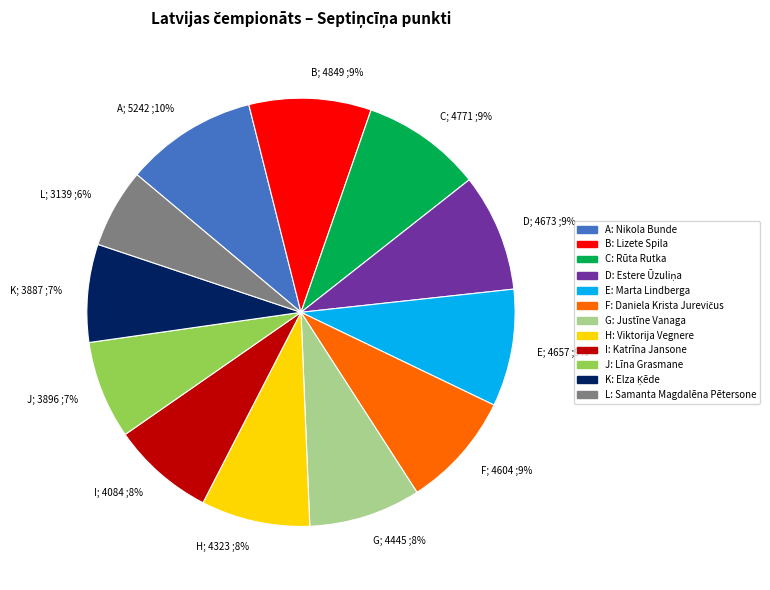

Count the number of slices in the pie.

12